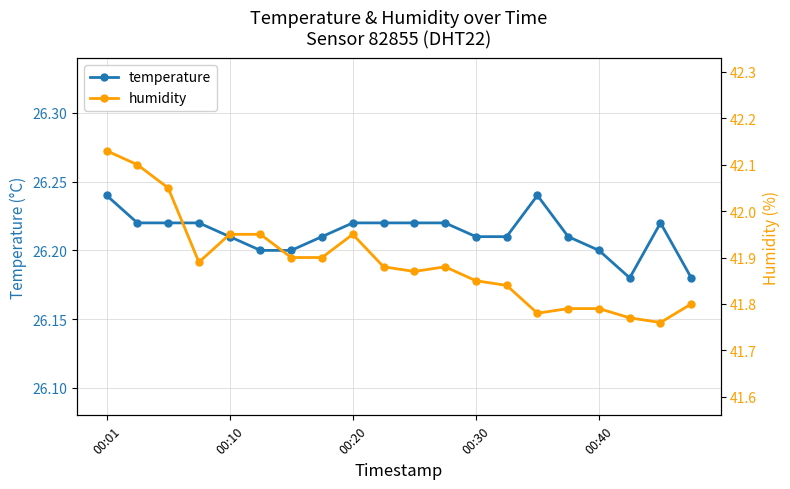

Reading left to right, extract all data points from this chart.

temperature: 26.2	26.2	26.2	26.2	26.2	26.2	26.2	26.2	26.2	26.2	26.2	26.2	26.2	26.2	26.2	26.2	26.2	26.2	26.2	26.2
humidity: 42.1	42.1	42.0	41.9	42.0	42.0	41.9	41.9	42.0	41.9	41.9	41.9	41.9	41.8	41.8	41.8	41.8	41.8	41.8	41.8